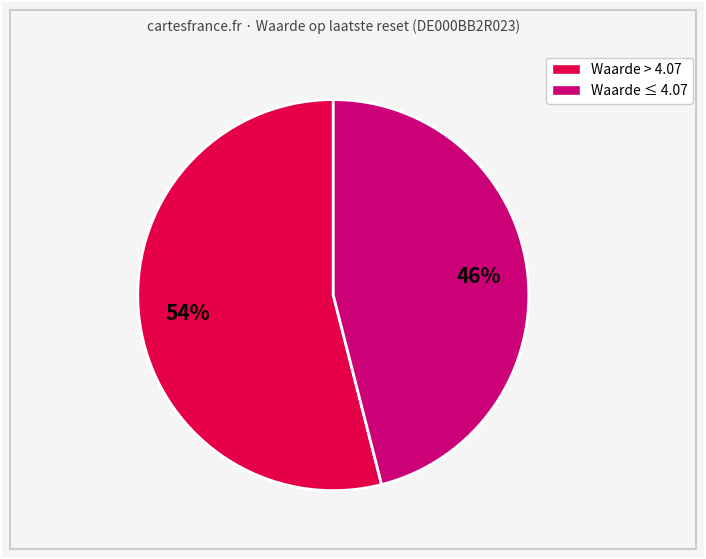

Is it true that Waarde ≤ 4.07 is 53% of the pie?

False